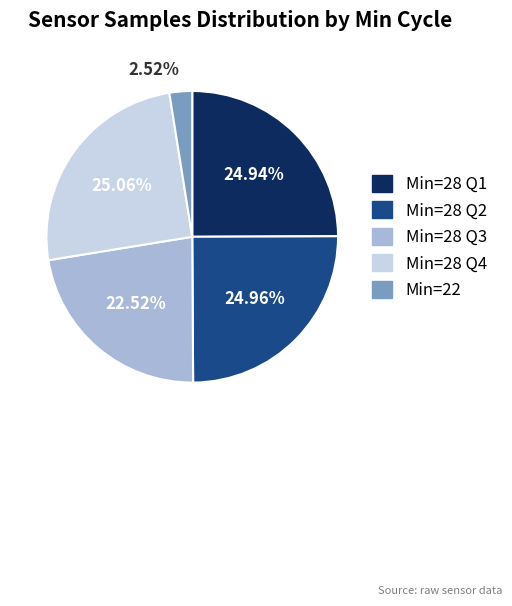

Does any single category account for the majority?

No